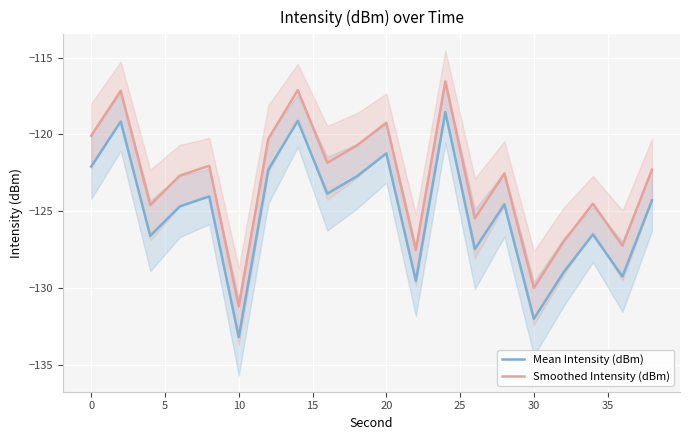

How many lines are shown in the chart?

2